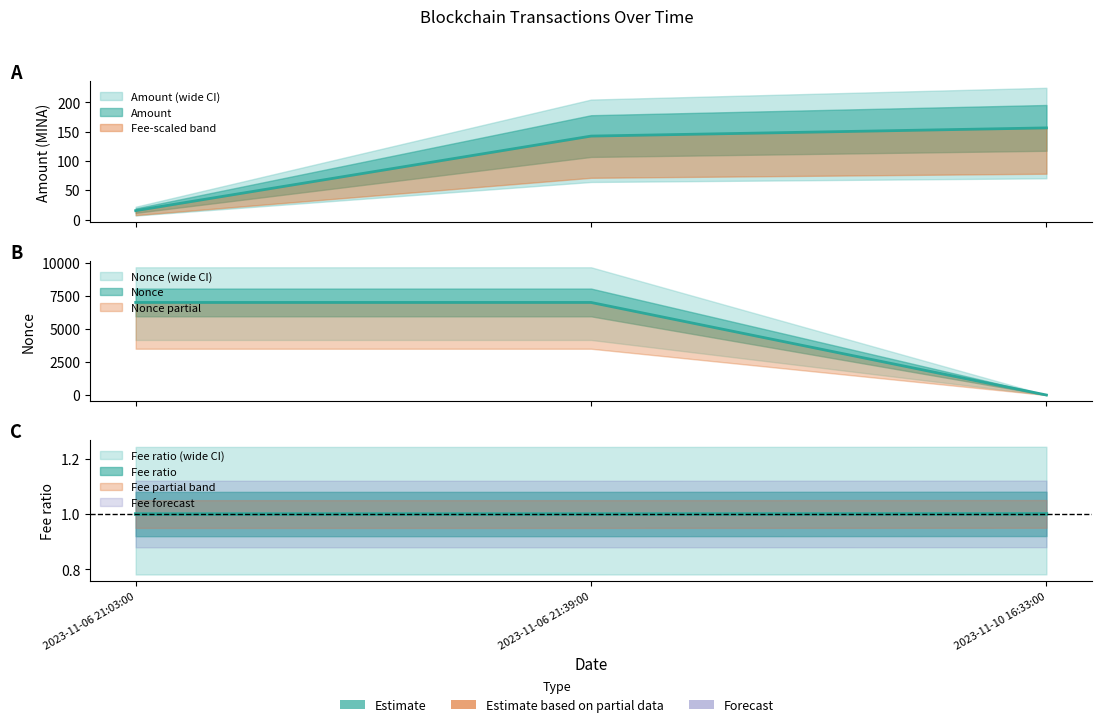

At which category is the sum across all series the highest?

2023-11-06 21:39:00